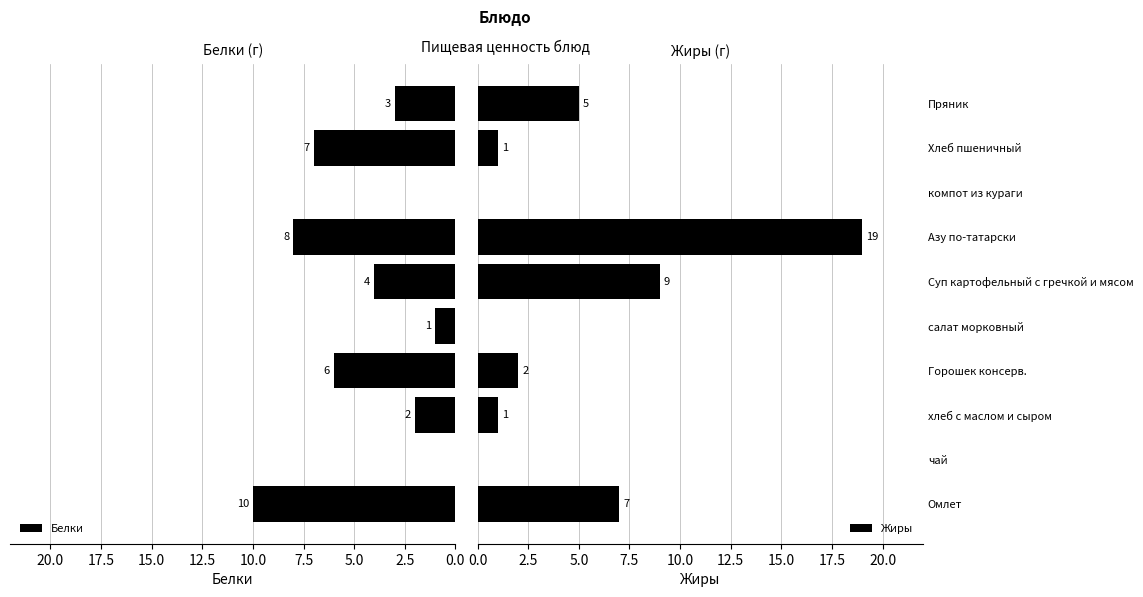

What is the maximum value for Белки?

10